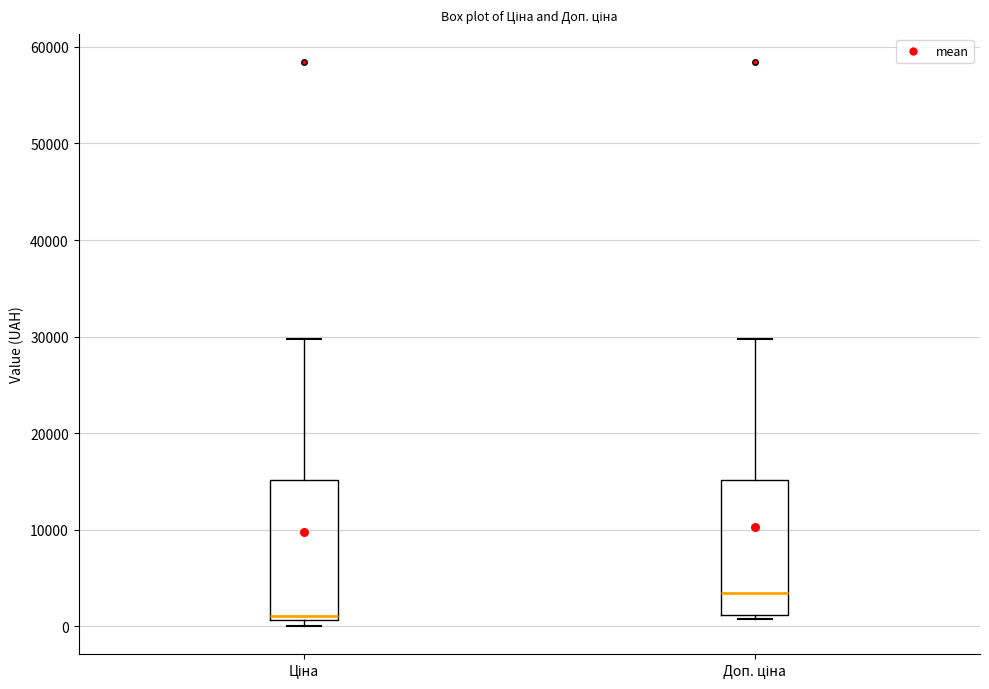

Where is the lower edge of the box for Доп. ціна on the y-axis? The values are not printed on the chart, so give them approximately, as read against the axis.

1000